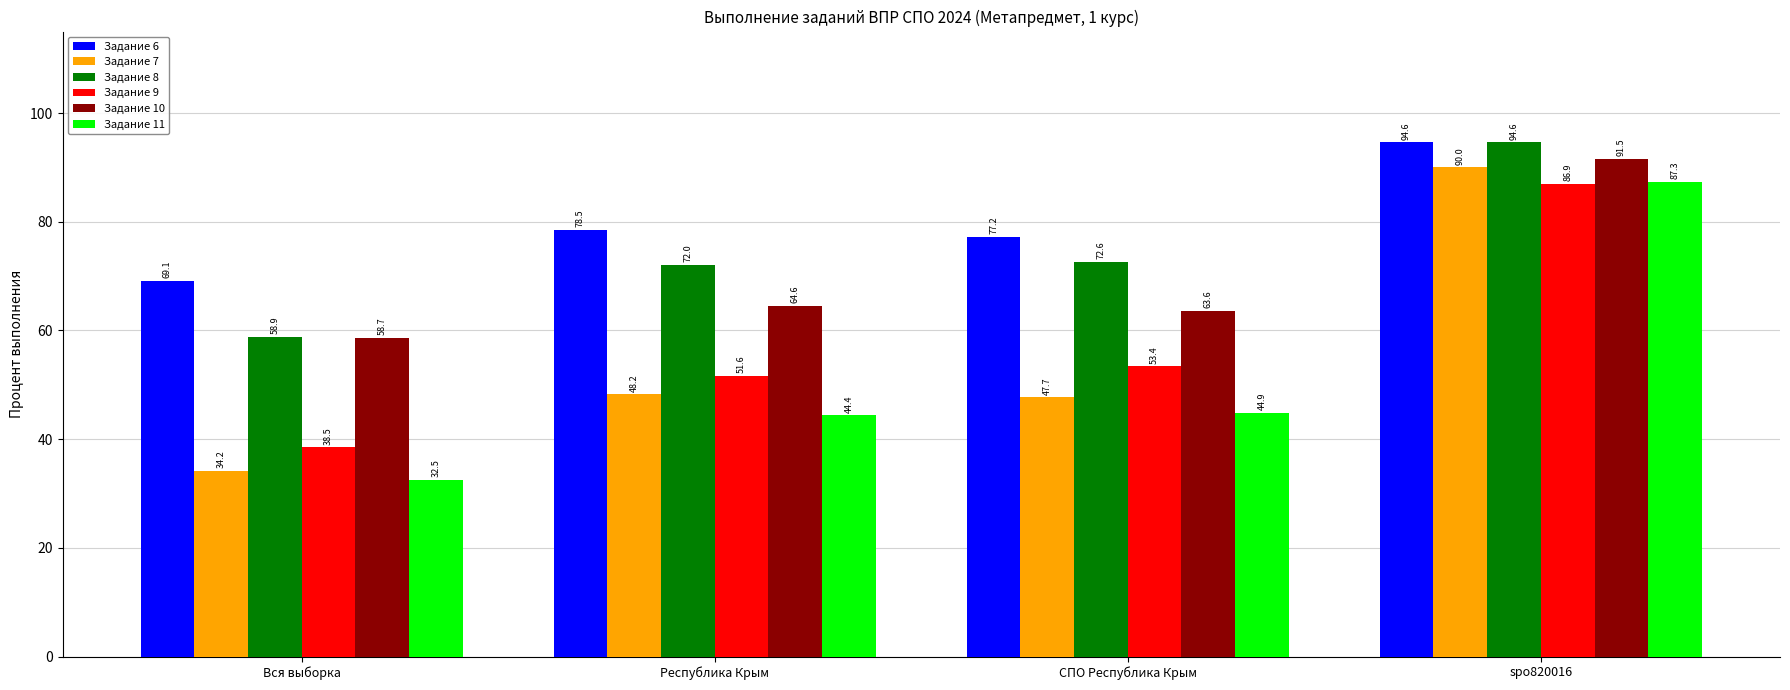

How many bars are there in each group?

6